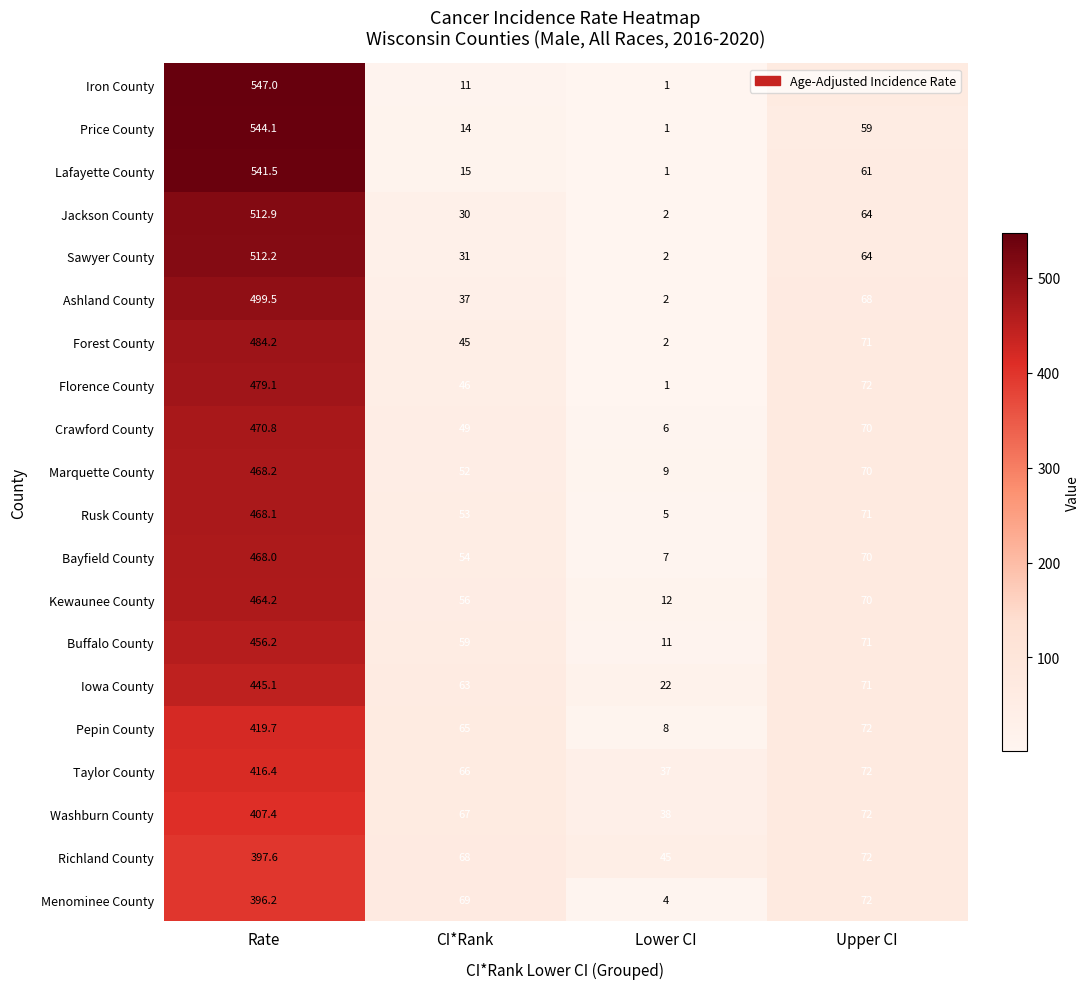

What is the sum of the Iowa County values at Rate and Lower CI?

467.1